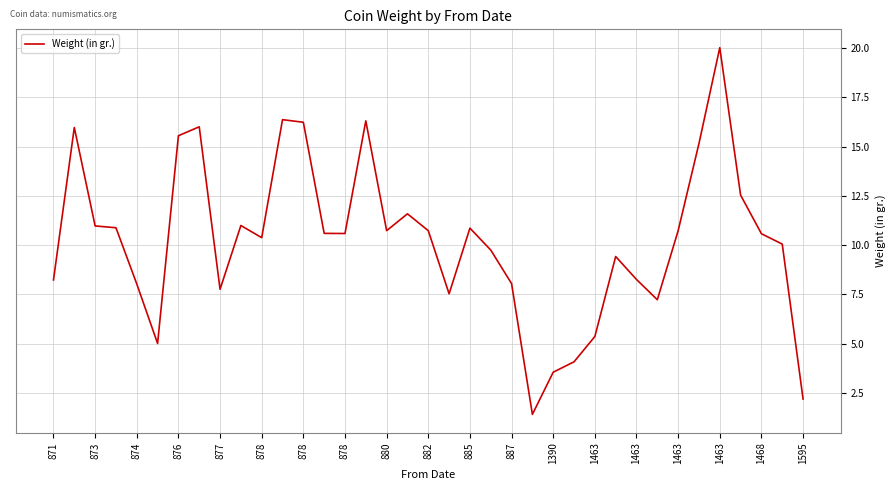

What is the minimum value shown in the chart?

1.4